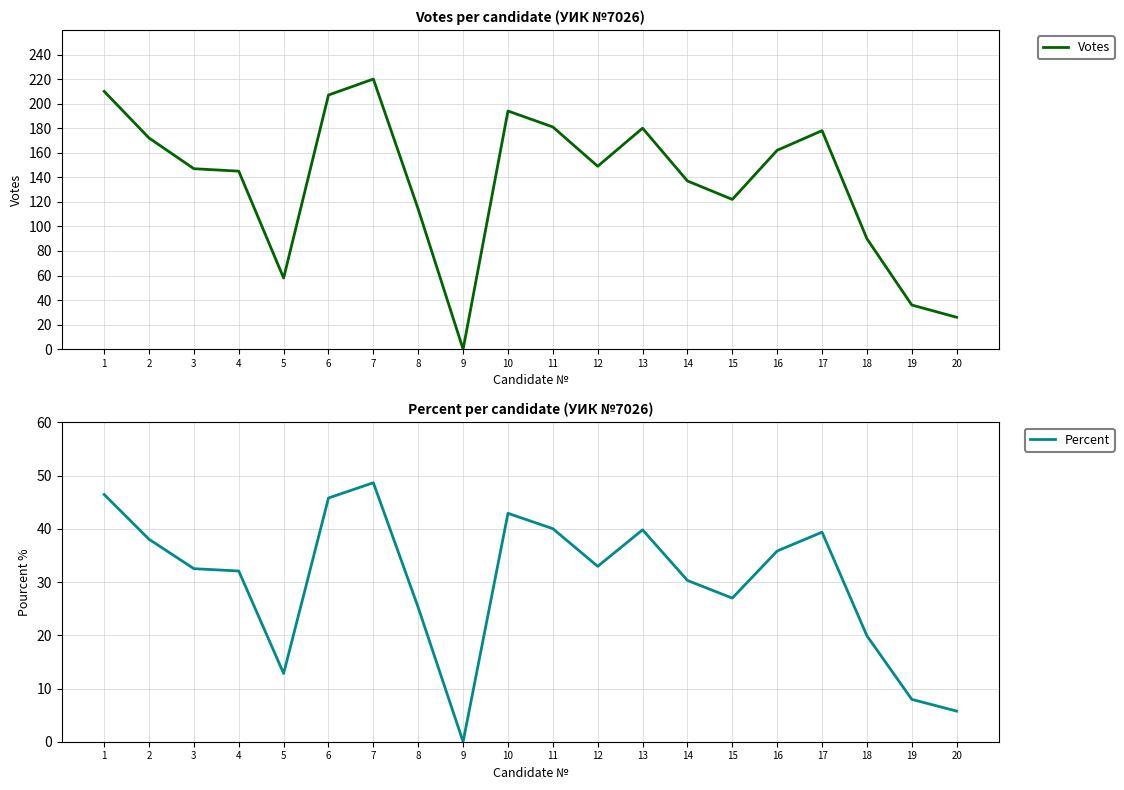

True or false: Percent and Votes intersect in this chart.

False